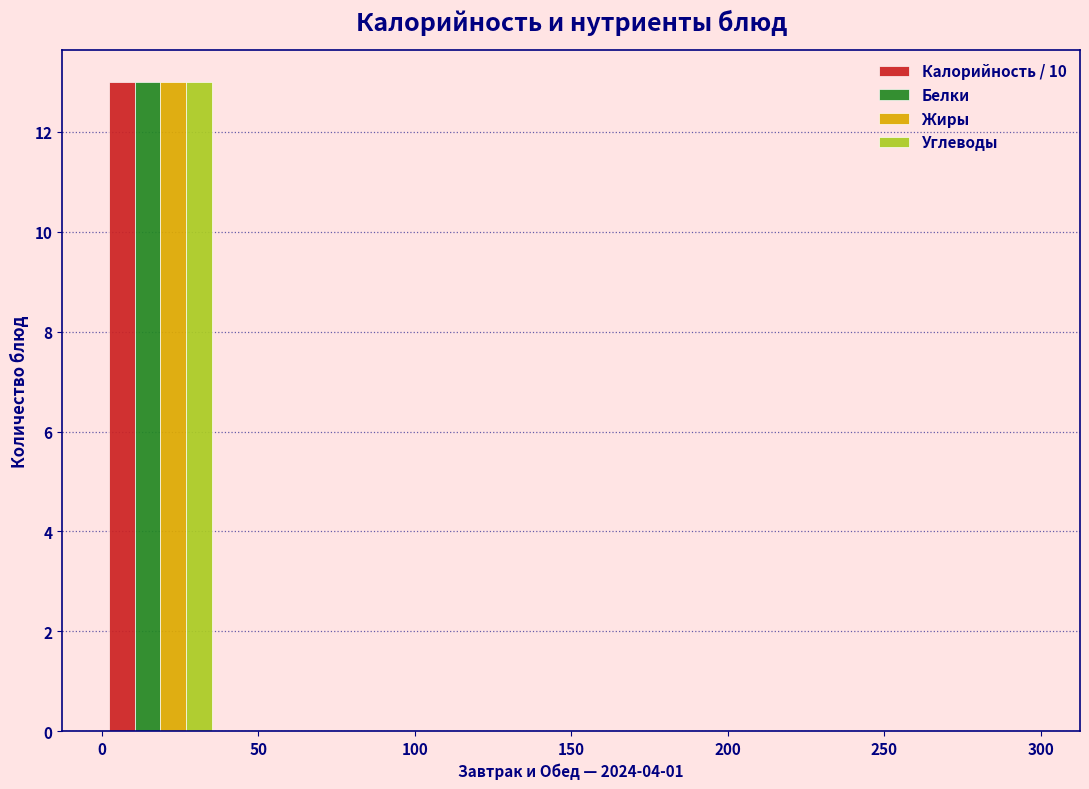

What is the height of the Углеводы bar covering 0.0 to 37.5 on the x-axis? Neither the bar edges nor the heights are printed on the chart, so give them approximately, as read against the axes.

13